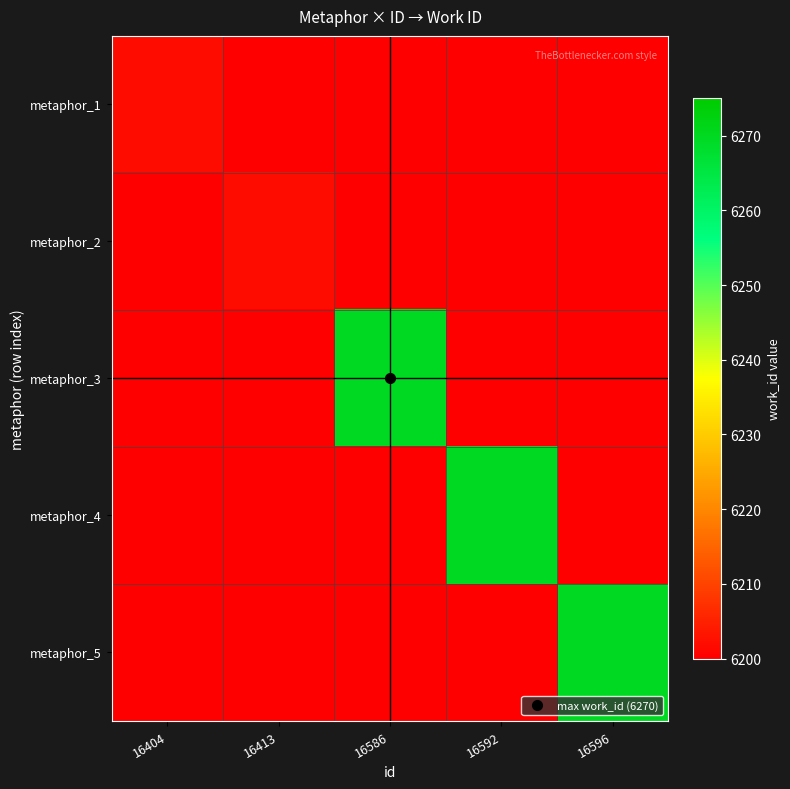

Which category has the lowest value in the metaphor_3 series?

16404